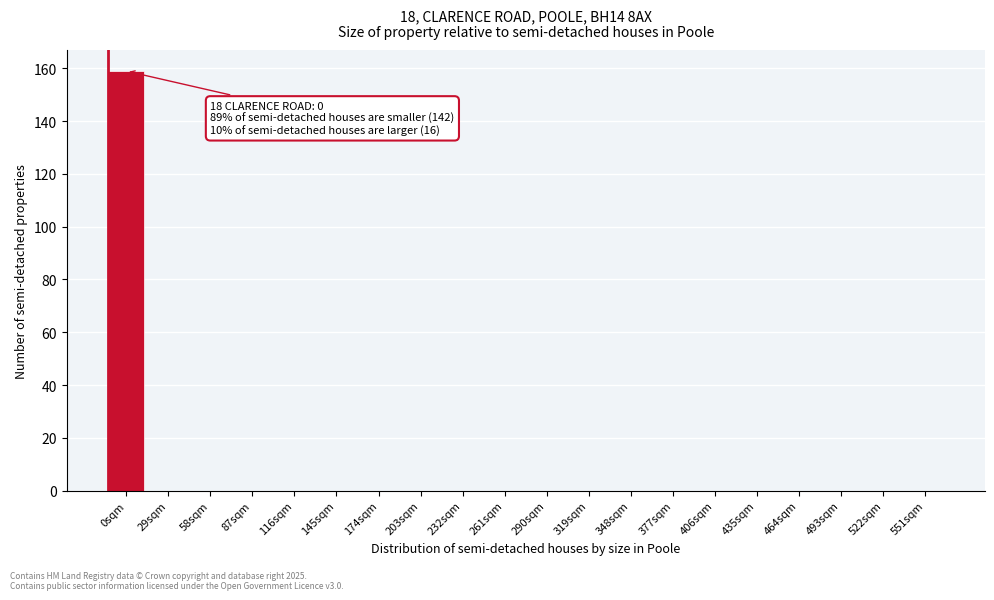

Reading left to right, what are all the values shown in this chart?

0sqm=159	29sqm=0	58sqm=0	87sqm=0	116sqm=0	145sqm=0	174sqm=0	203sqm=0	232sqm=0	261sqm=0	290sqm=0	319sqm=0	348sqm=0	377sqm=0	406sqm=0	435sqm=0	464sqm=0	493sqm=0	522sqm=0	551sqm=0